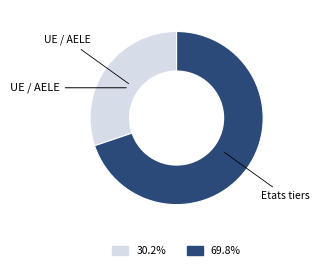

How many slices are in this pie chart?

2